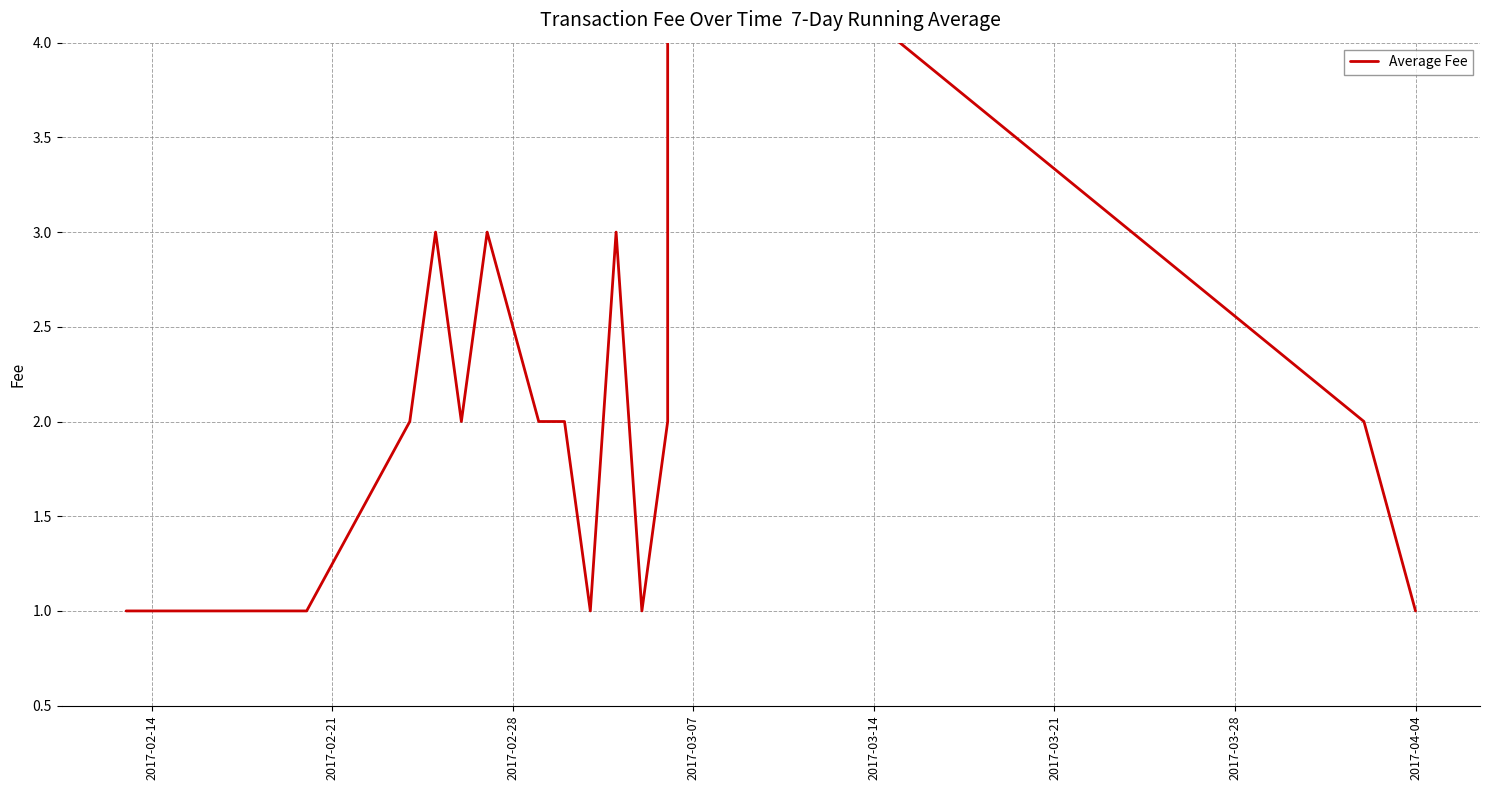

How many data points are above 2?

4